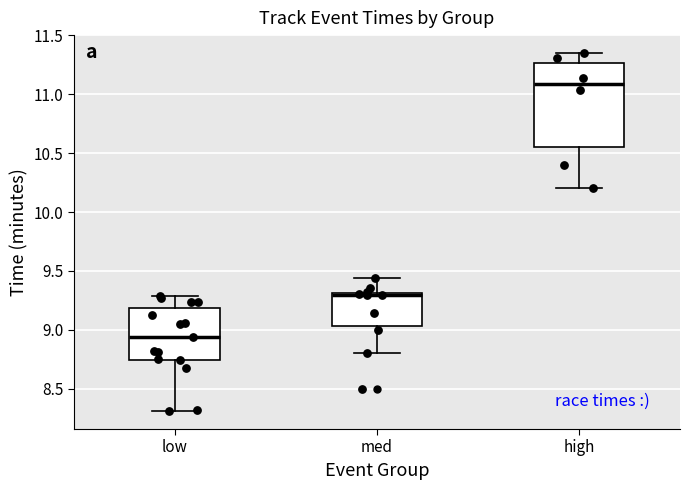

Comparing the boxes themselves (not the whiskers), which one is the tallest?

high